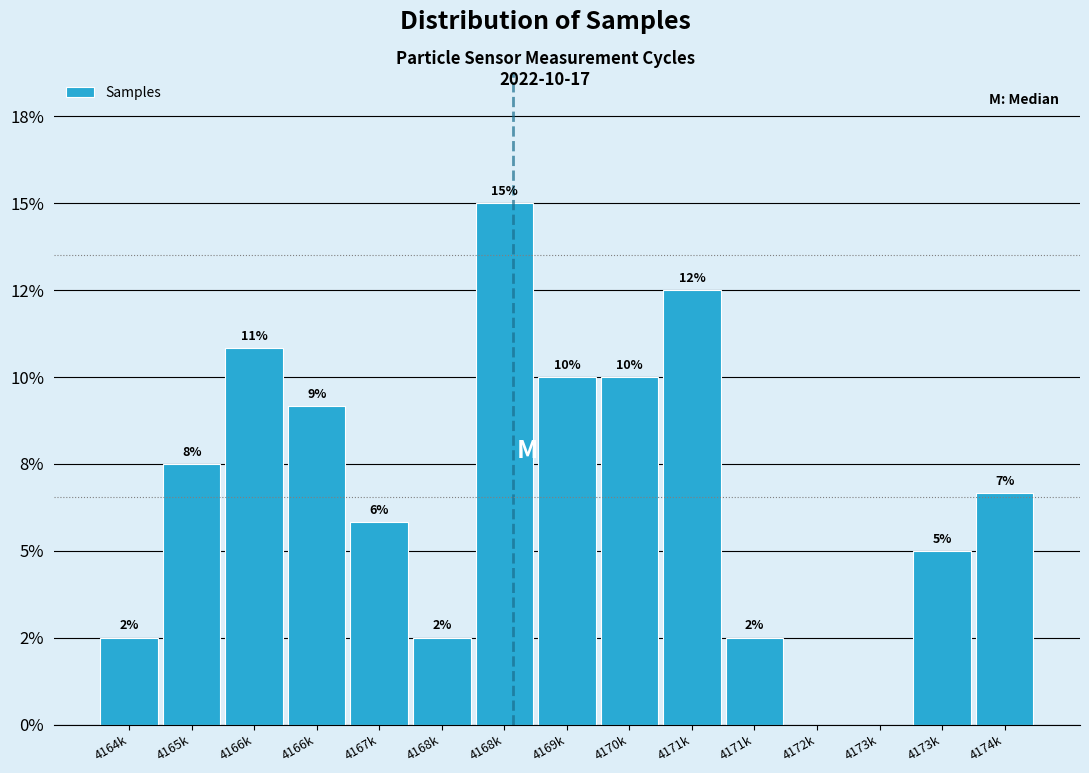

Are the bars horizontal?

No